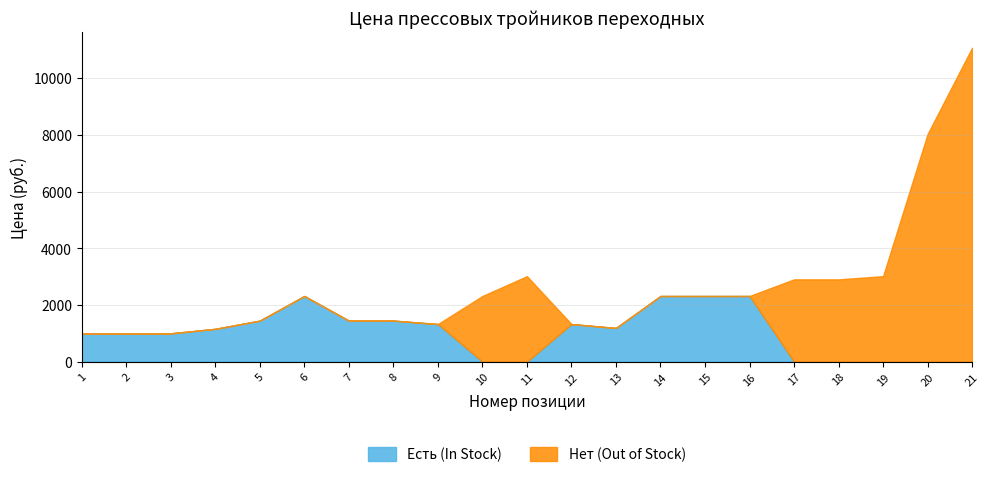

At which category does Есть (In Stock) reach its first local valley?

13